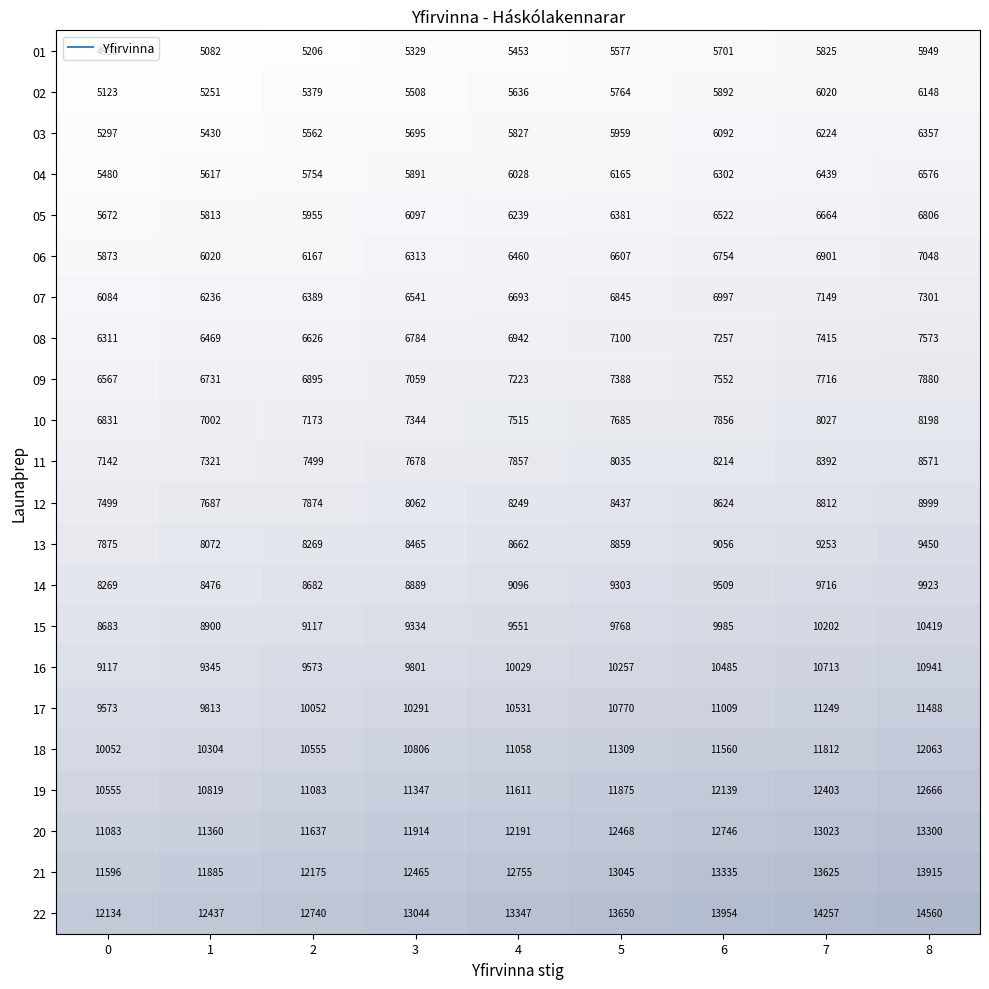

Which series has the widest spread of values?

22